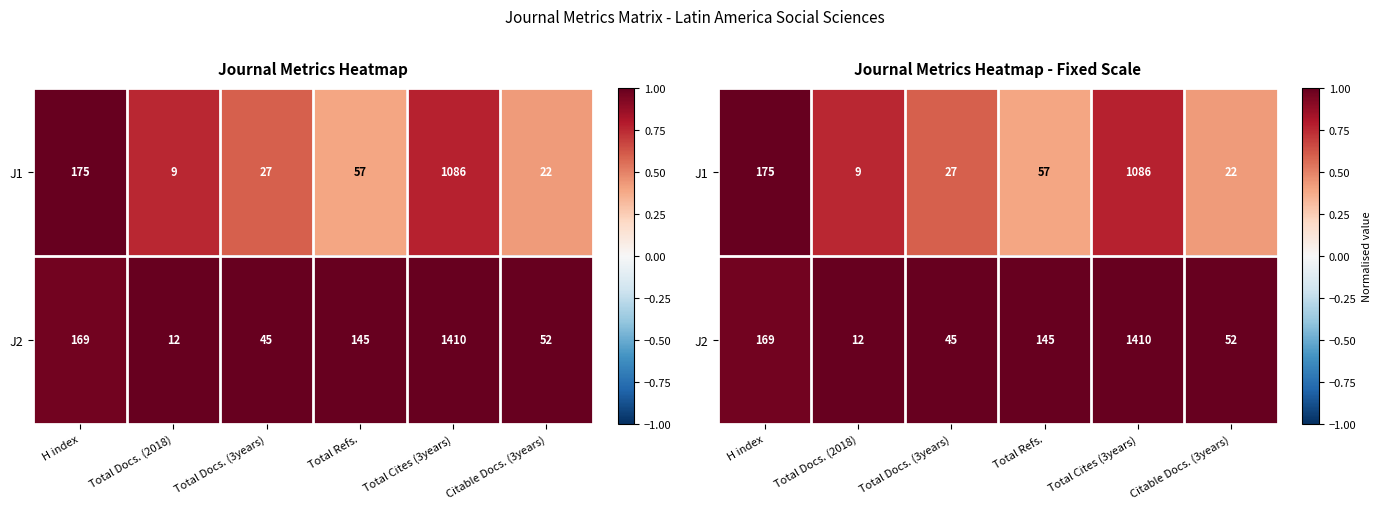

What is the spread (max minus min) of values at Total Refs.?

0.6